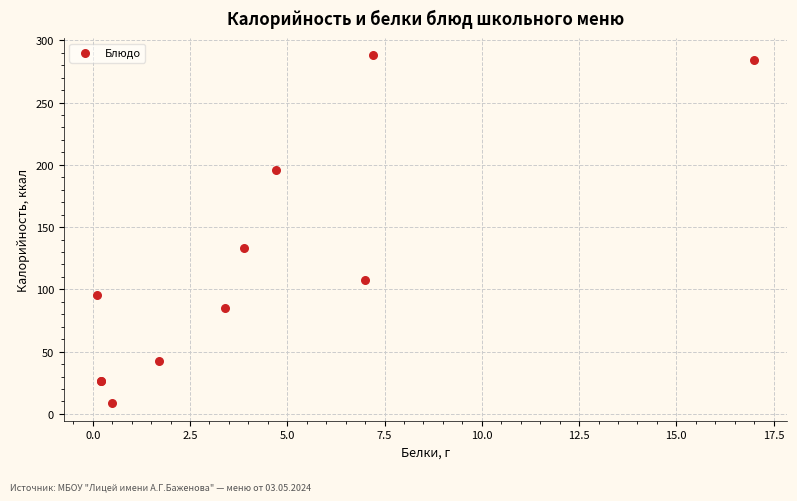

What Y value in the scatter plot is closest to 148?

133.0